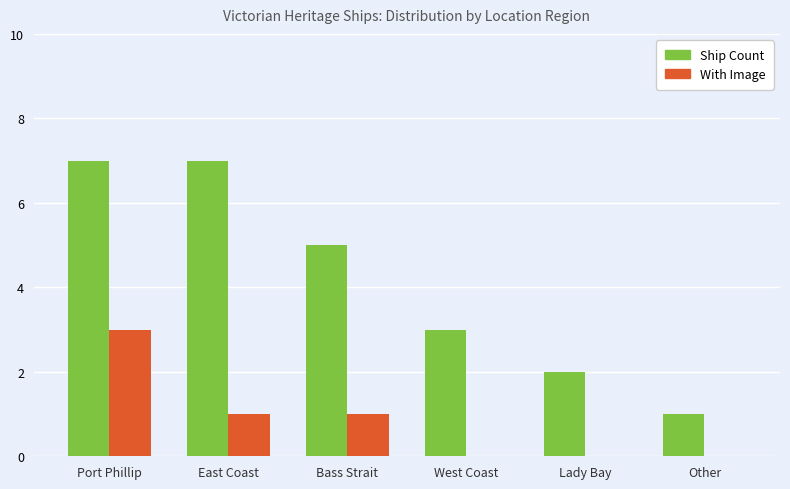

How many series are shown in this chart?

2